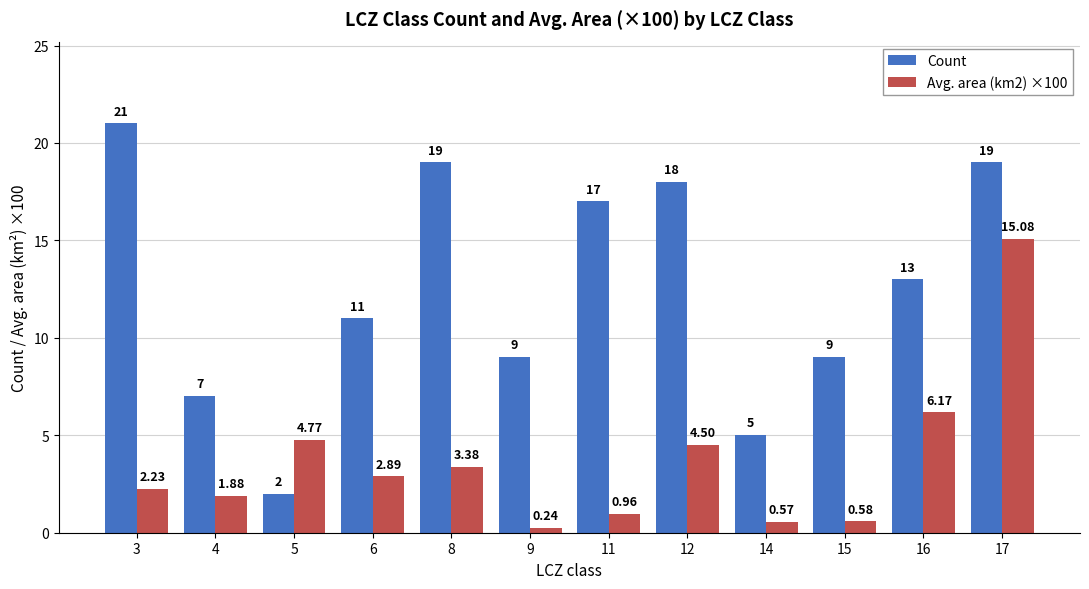

List the labels in order of Avg. area (km2) ×100 value, largest first.

17, 16, 5, 12, 8, 6, 3, 4, 11, 15, 14, 9